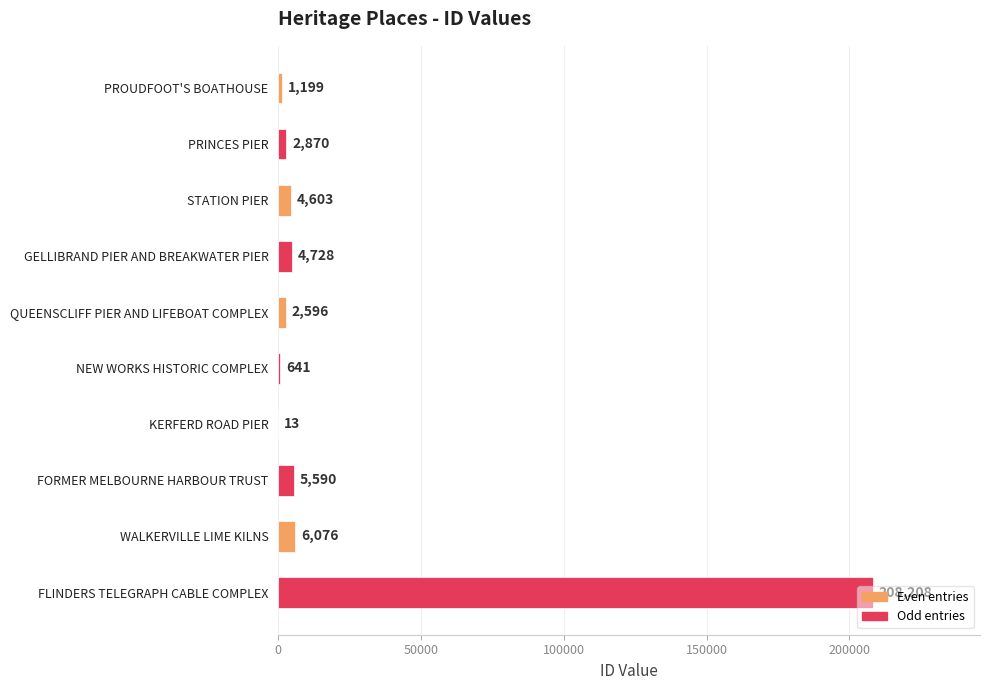

The chart shows a value of 346596 at FLINDERS TELEGRAPH CABLE COMPLEX. True or false?

False